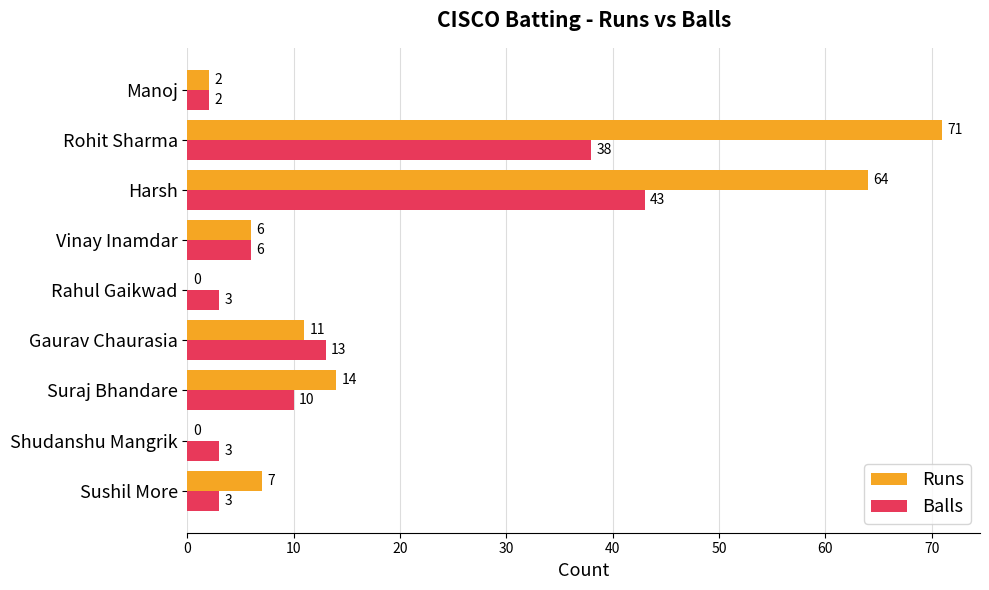

The value of Balls at Gaurav Chaurasia is 13. True or false?

True